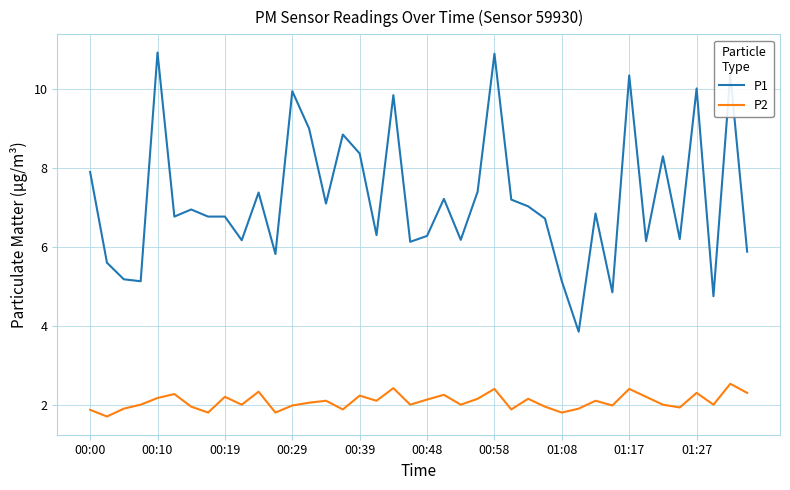

What is the difference between the maximum and minimum values in the P1 series?

7.1